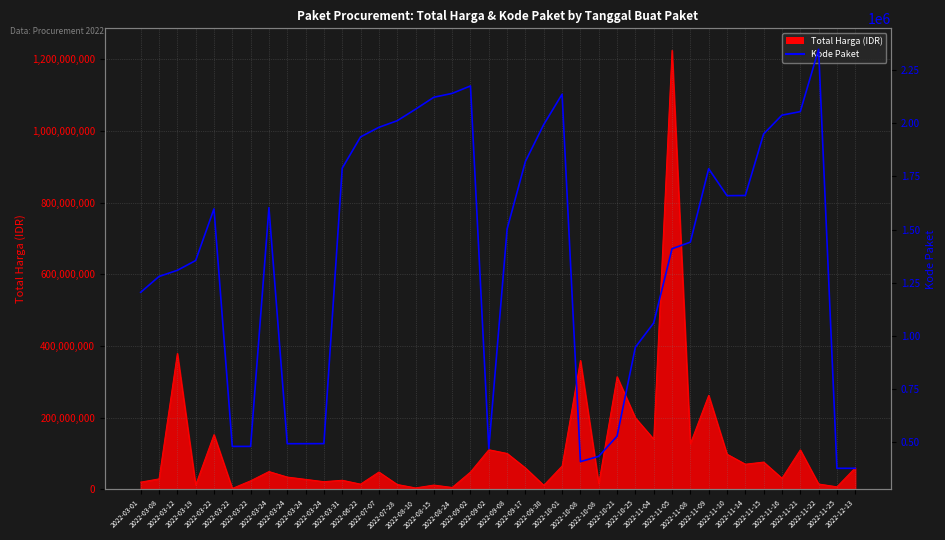

What is the label of the 12th point from the left?

2022-03-31